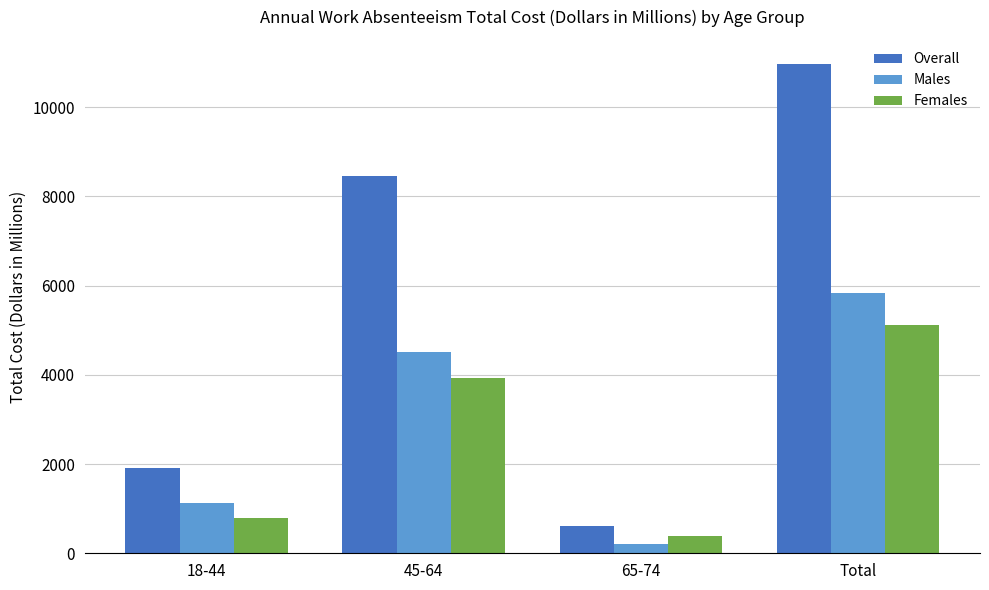

Which series has the widest spread of values?

Overall